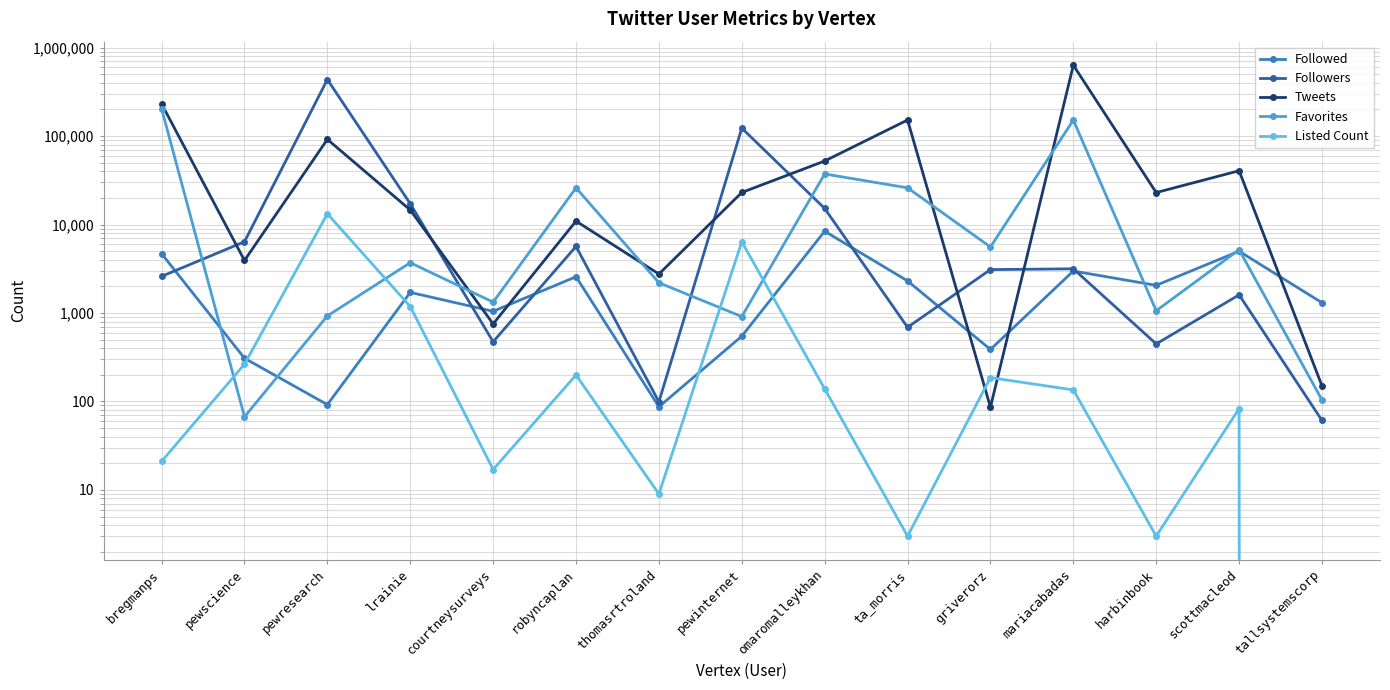

What is the spread (max minus min) of values at thomasrtroland?

2748